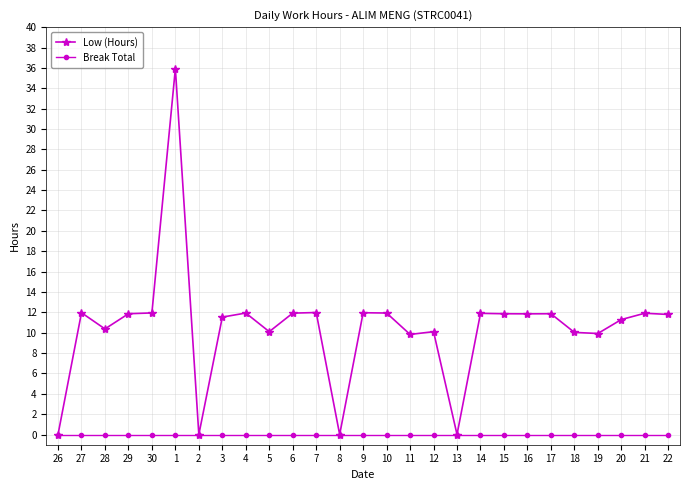

Where is the first local minimum for Low (Hours)?

28